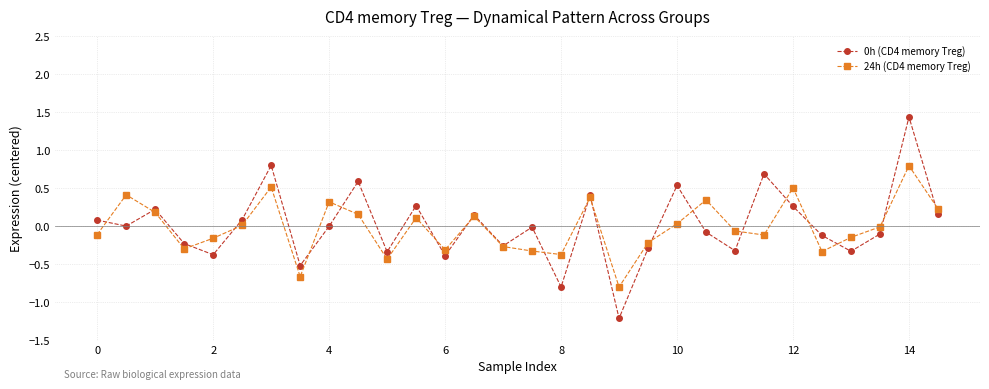

True or false: 24h (CD4 memory Treg) has more than 1 points higher than both neighbors.

True